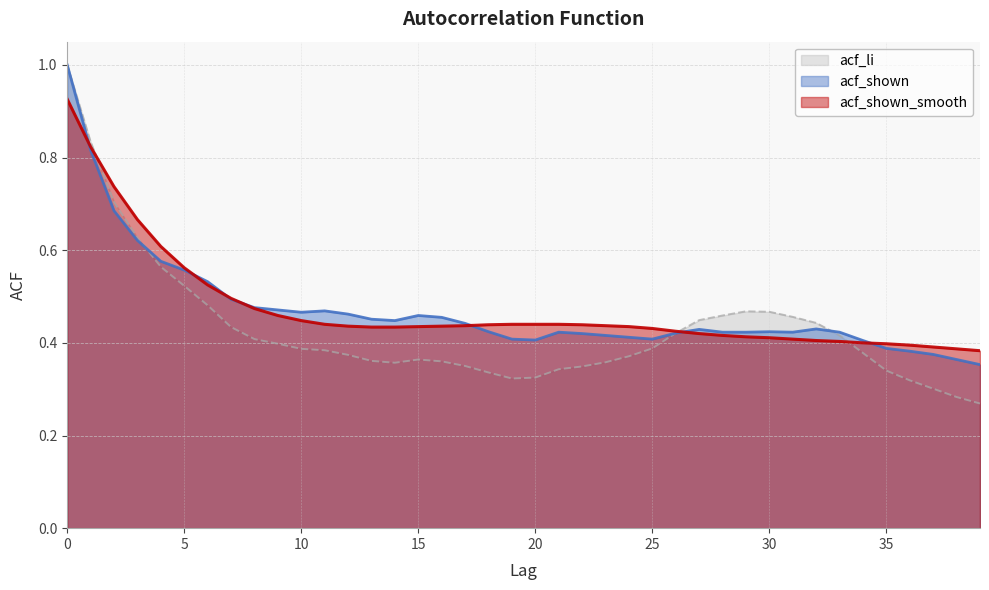

Does the chart have visible grid lines?

Yes